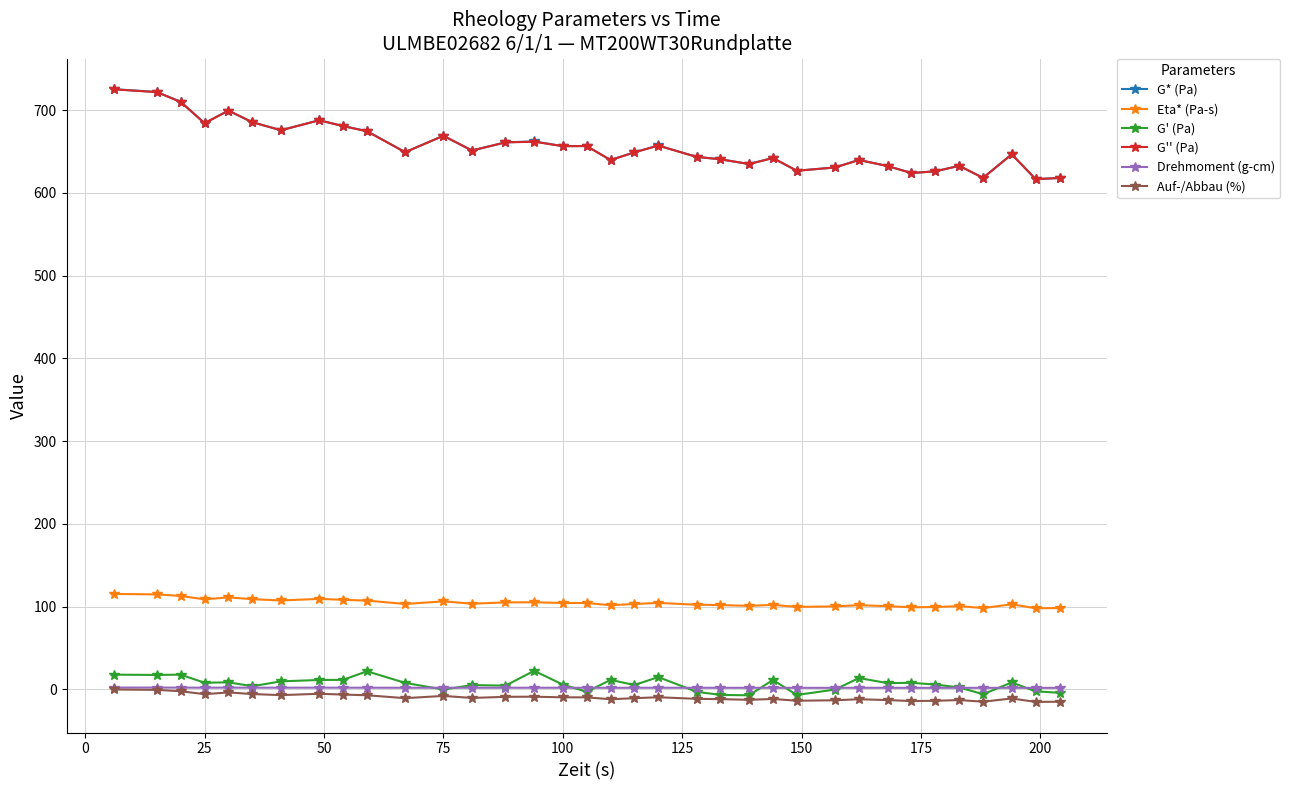

What is the lowest value of the G'' (Pa) series?

616.6